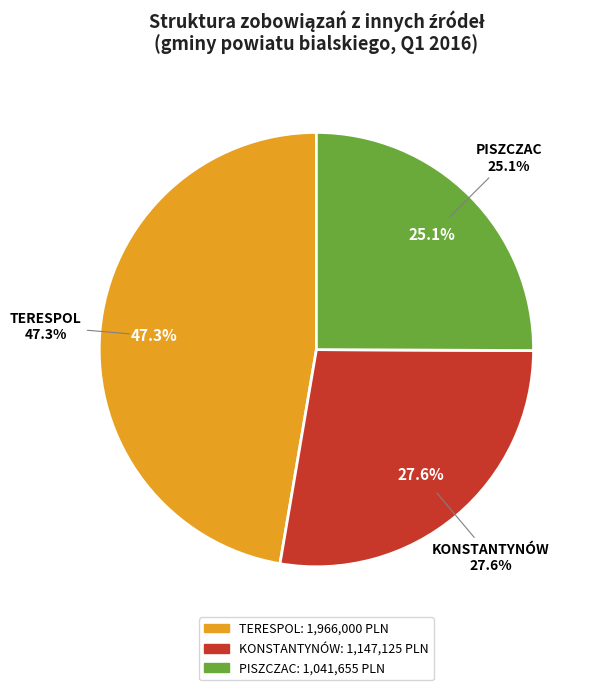

What is the change in value from TERESPOL to KONSTANTYNÓW?

-818875